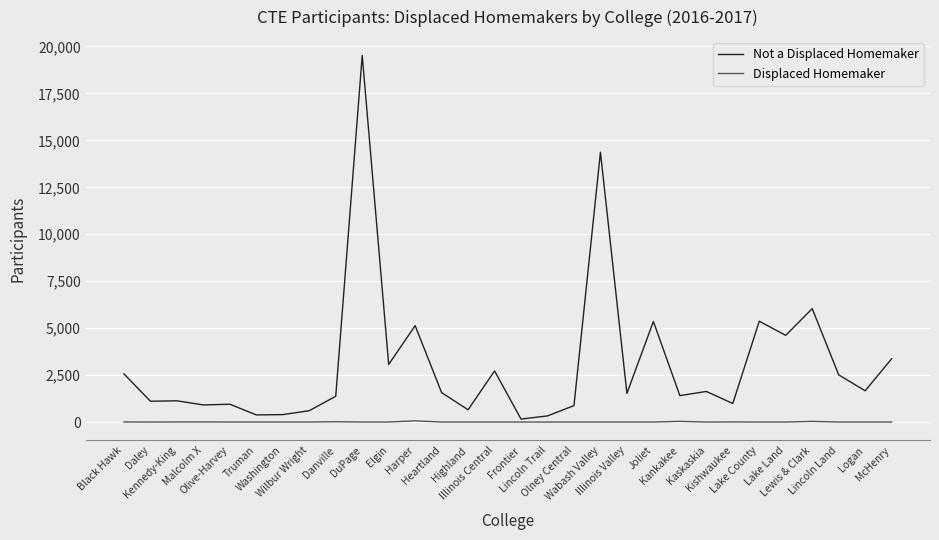

What are all the series names shown in the legend?

Not a Displaced Homemaker, Displaced Homemaker